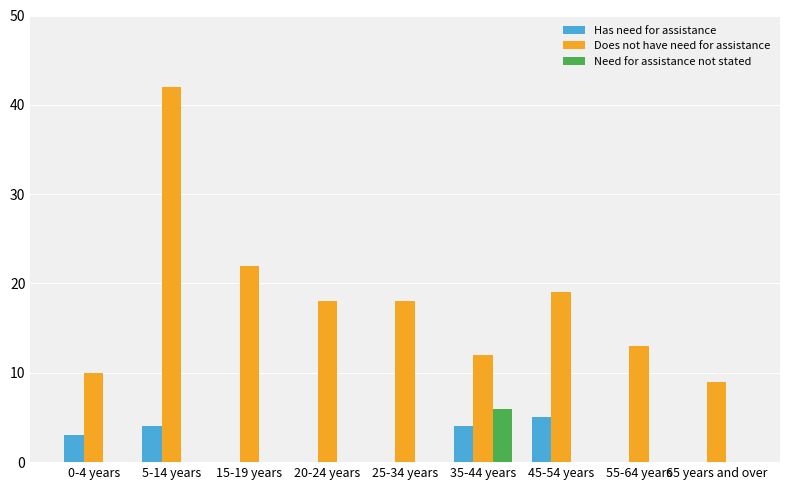

Does the chart contain stacked bars?

No